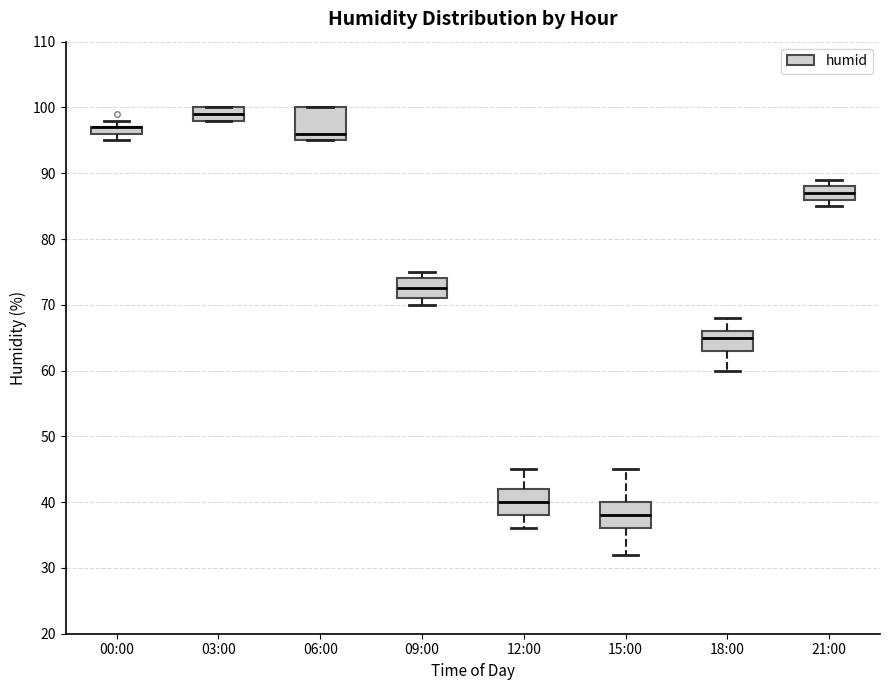

Where is the upper edge of the box for 09:00 on the y-axis? The values are not printed on the chart, so give them approximately, as read against the axis.

74